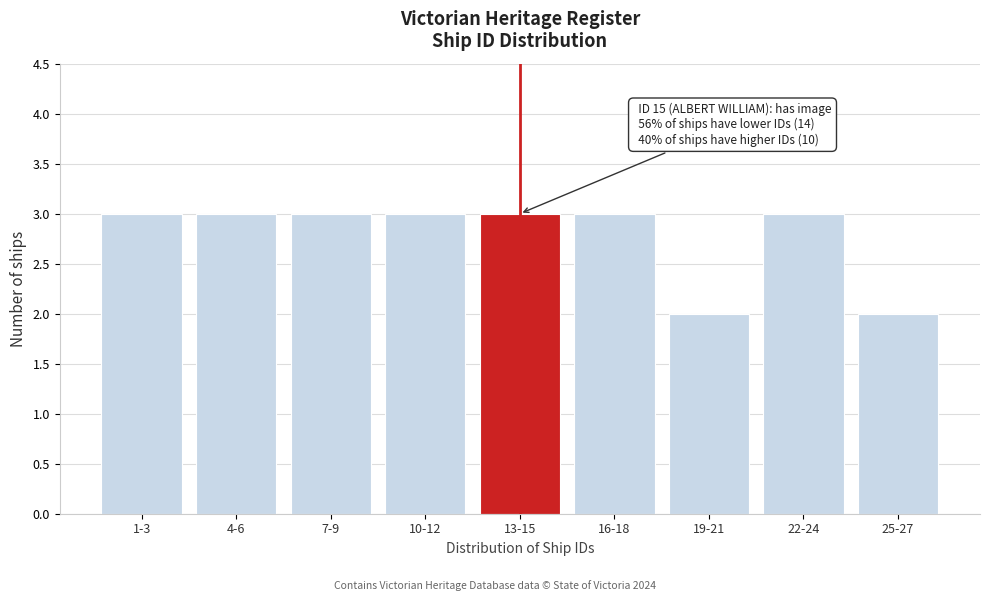

Reading left to right, list all the values displayed in this chart.

1-3=3	4-6=3	7-9=3	10-12=3	13-15=3	16-18=3	19-21=2	22-24=3	25-27=2